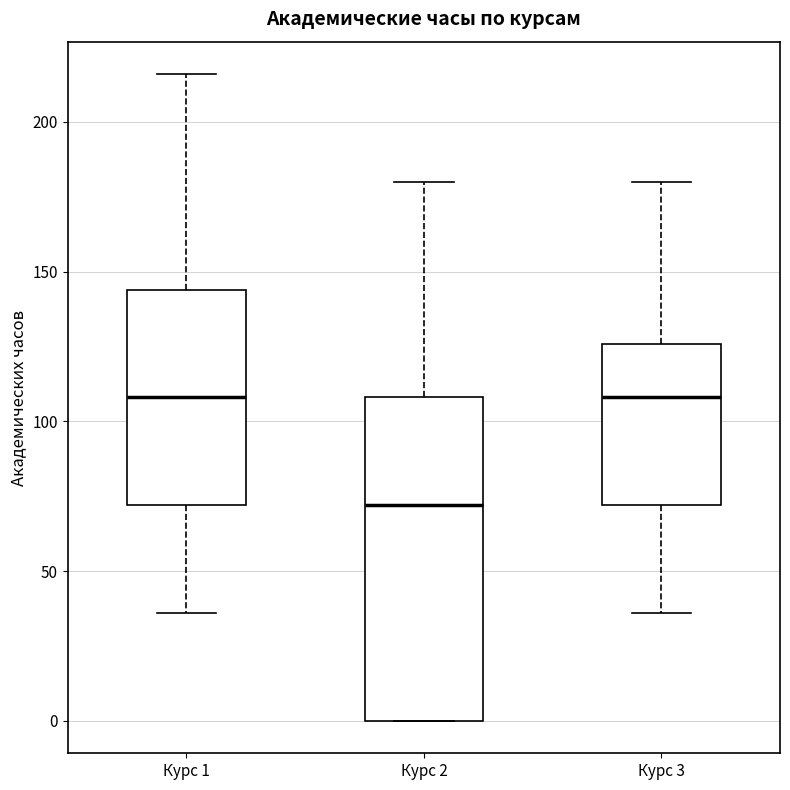

Where does the median line of the box for Курс 3 sit on the y-axis? The values are not printed on the chart, so give them approximately, as read against the axis.

110